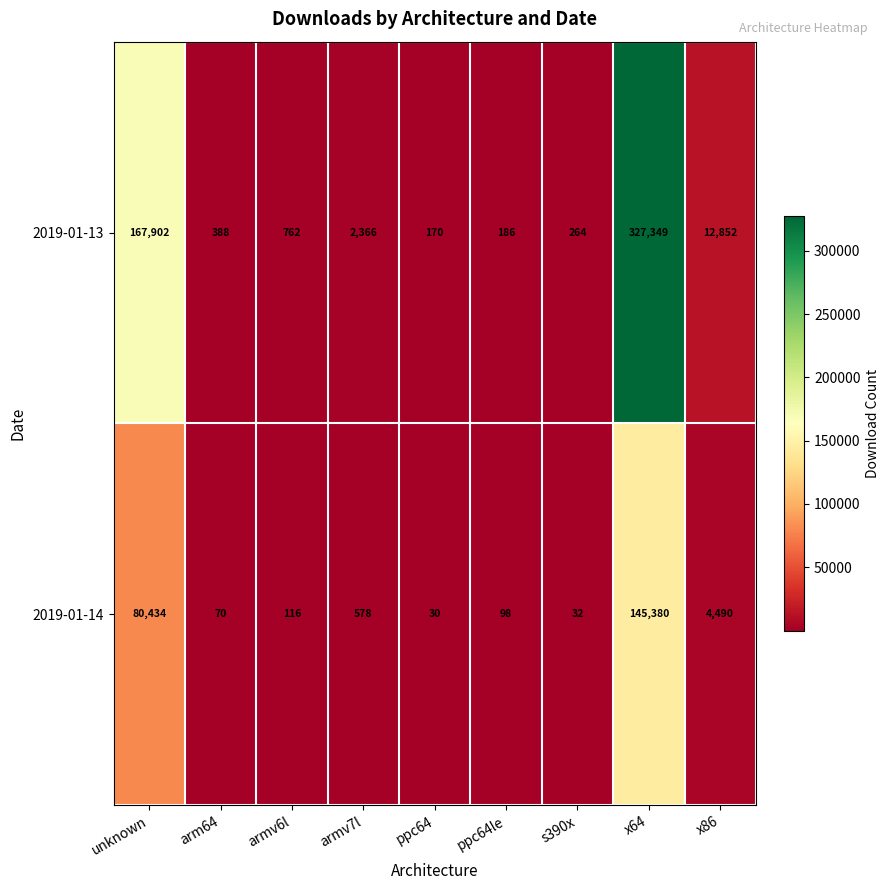

What is the difference between the maximum and minimum values in the 2019-01-13 series?

327179